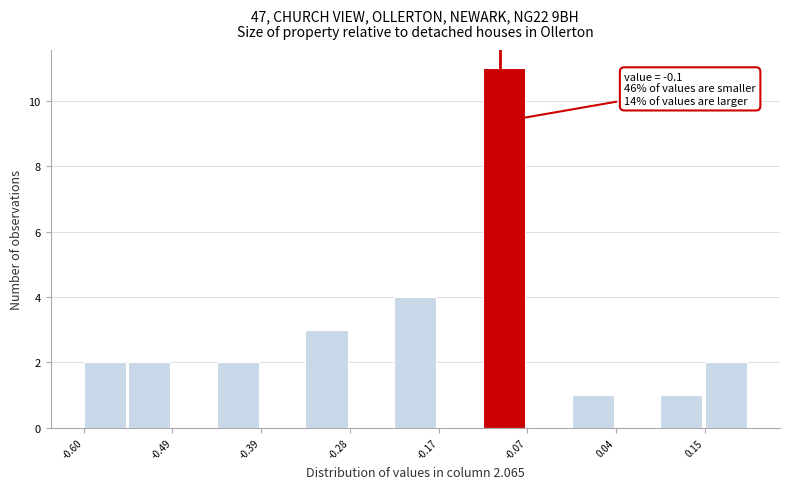

Read against the x-axis, roughly where is the centre of the tallest bar?

-0.10